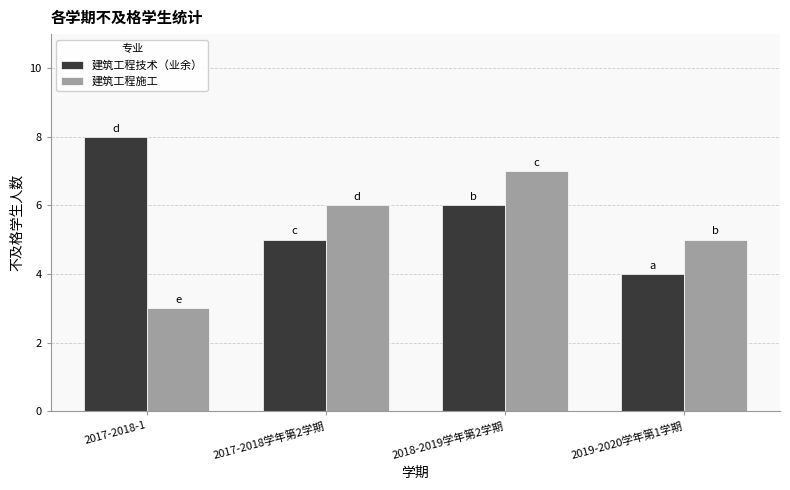

True or false: 建筑工程技术（业余） has a value of 8 at 2017-2018-1.

True